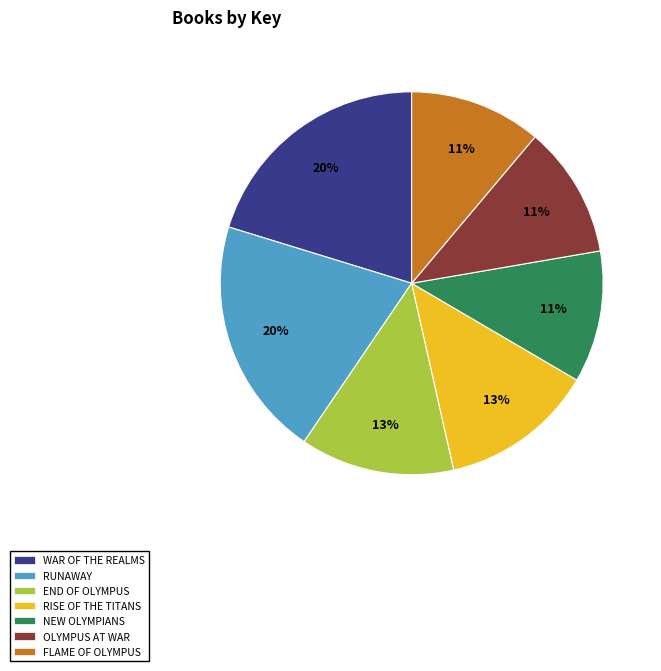

Is there any slice that represents more than half of the pie?

No